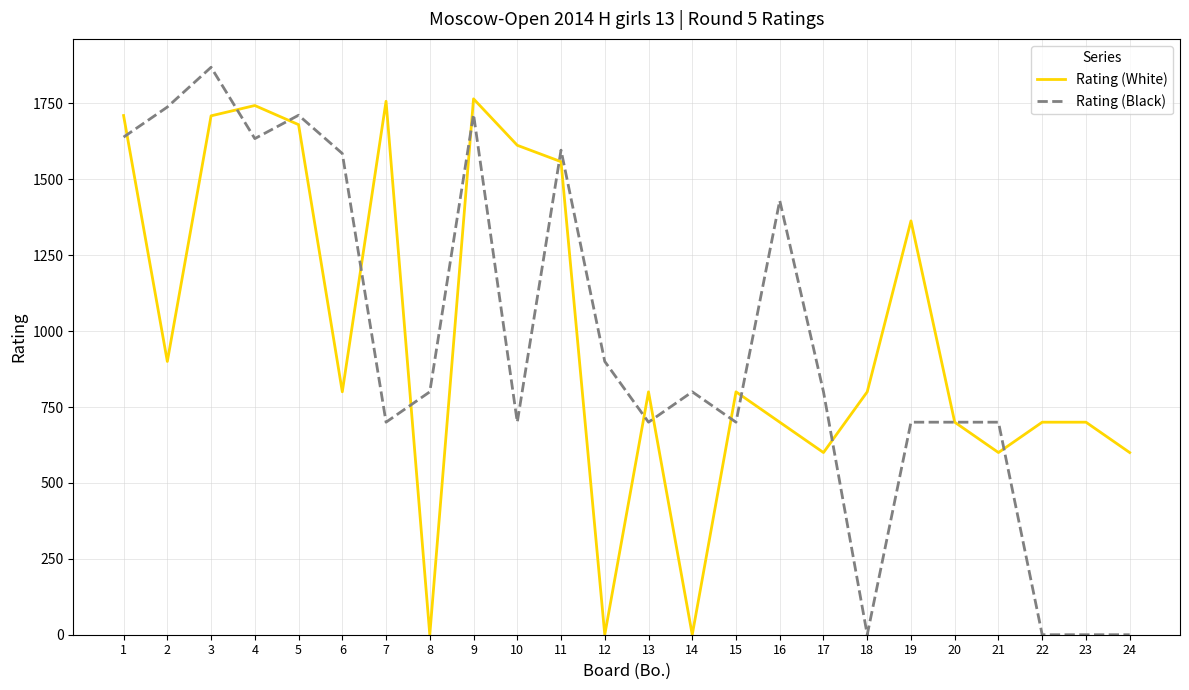

What are all the series names shown in the legend?

Rating (White), Rating (Black)